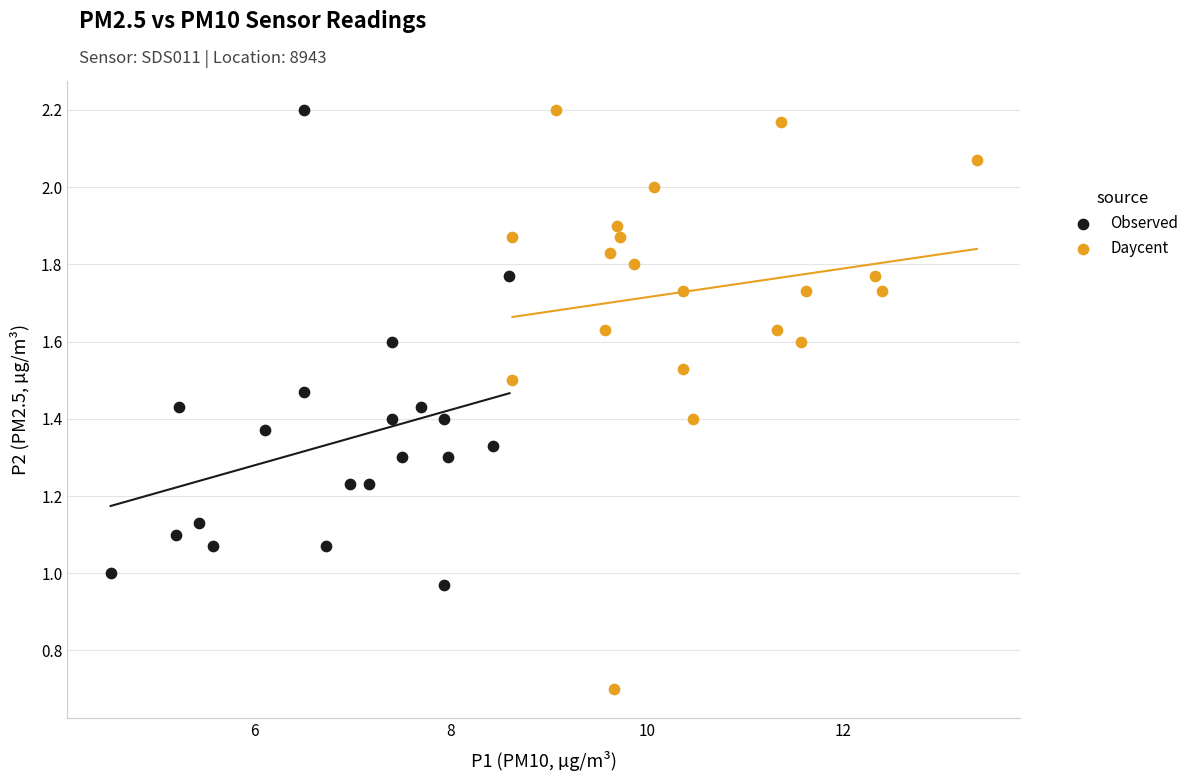

Which series reaches the minimum Y coordinate?

Daycent